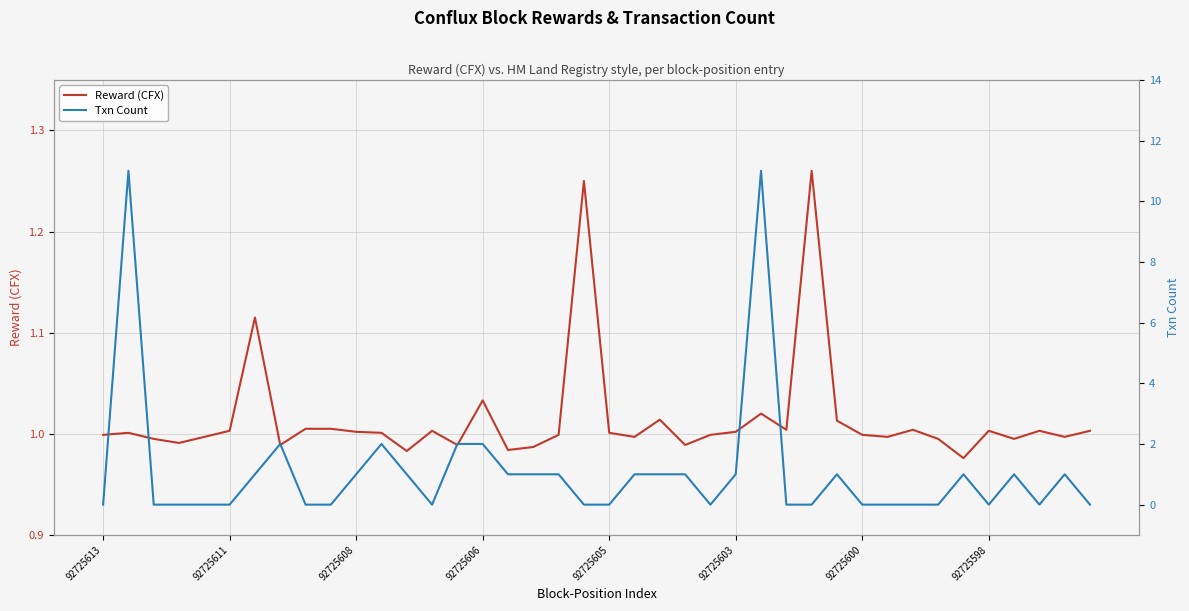

Read the Reward (CFX) value at 92725598.

1.0